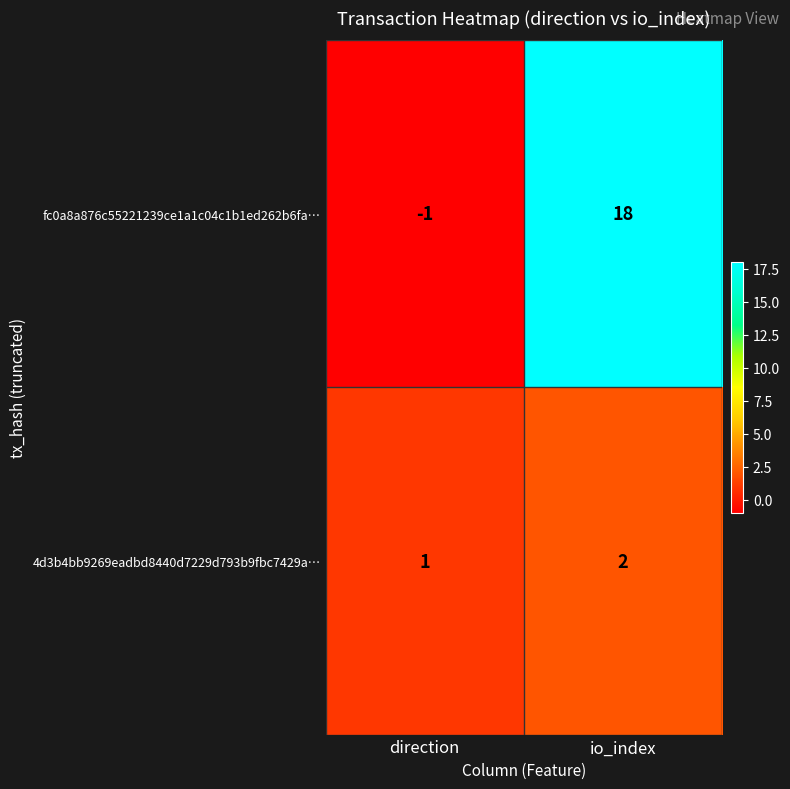

At which category is the sum across all series the highest?

io_index